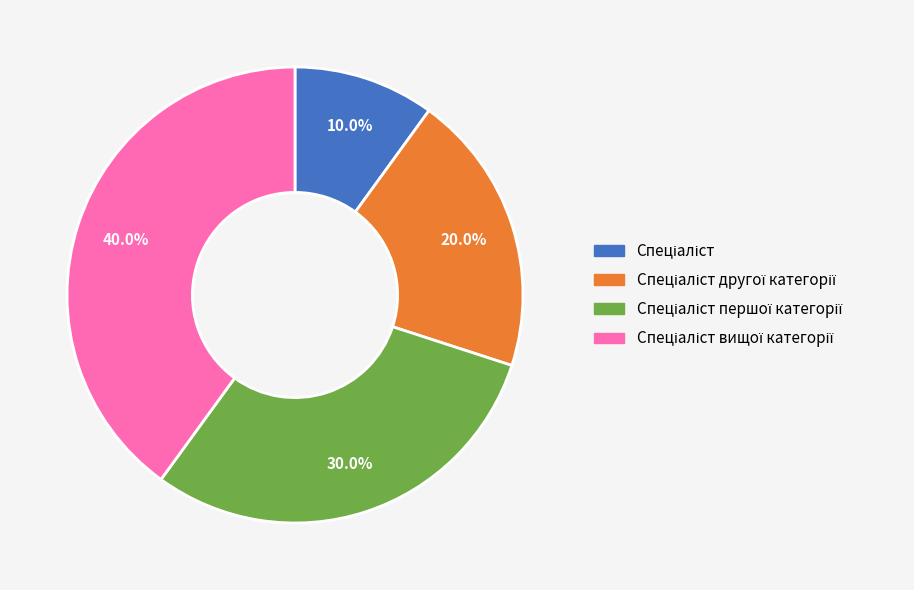

Is there any slice that represents more than half of the pie?

No